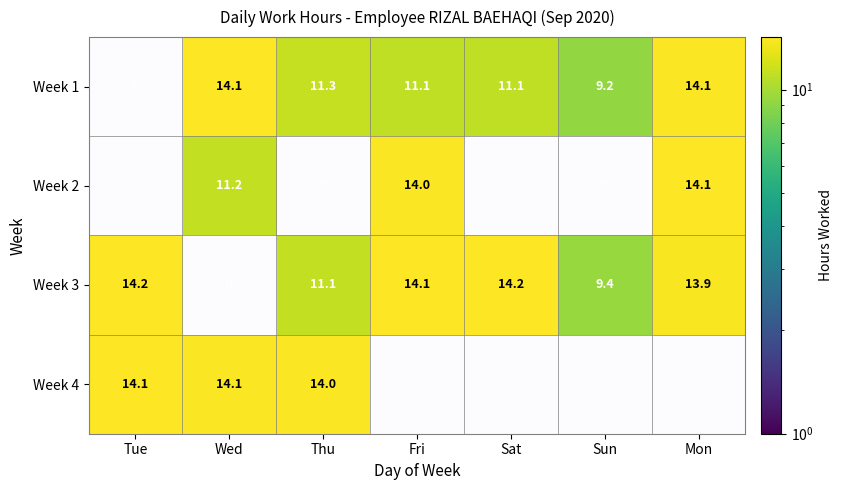

Which category has the lowest value in the Week 3 series?

Wed